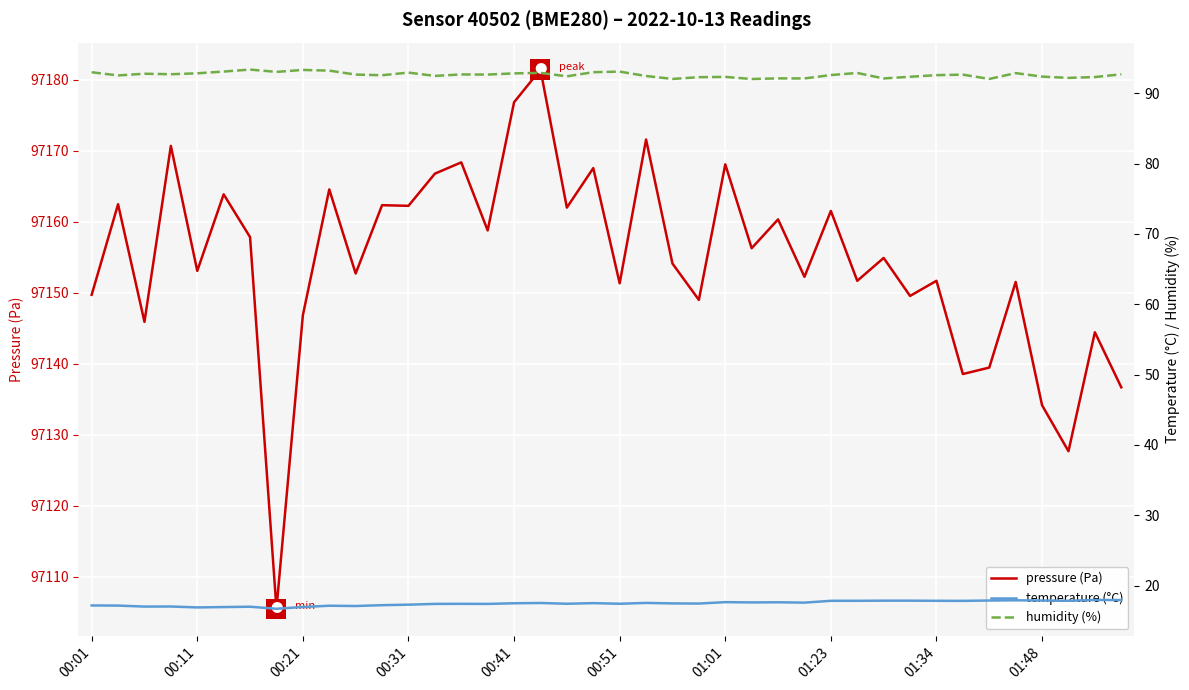

What is the maximum value for pressure (Pa)?

97181.4